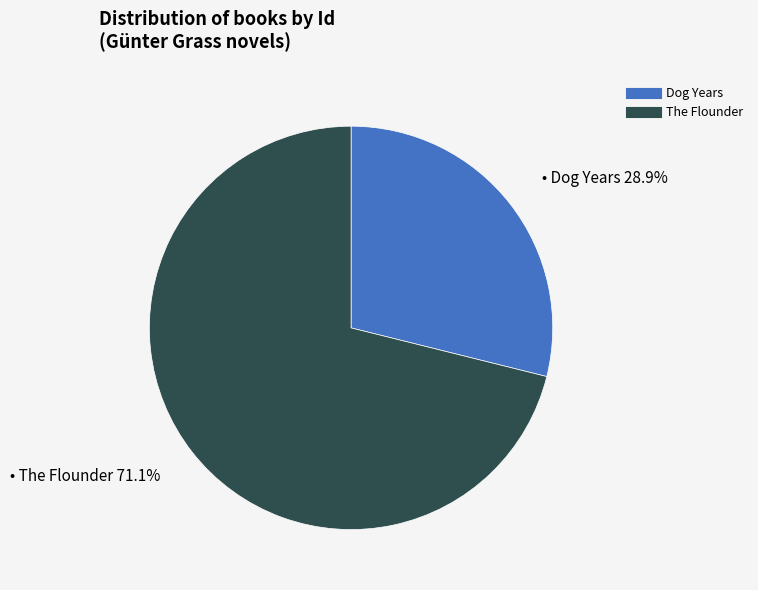

True or false: The Flounder accounts for 71% of the total.

True